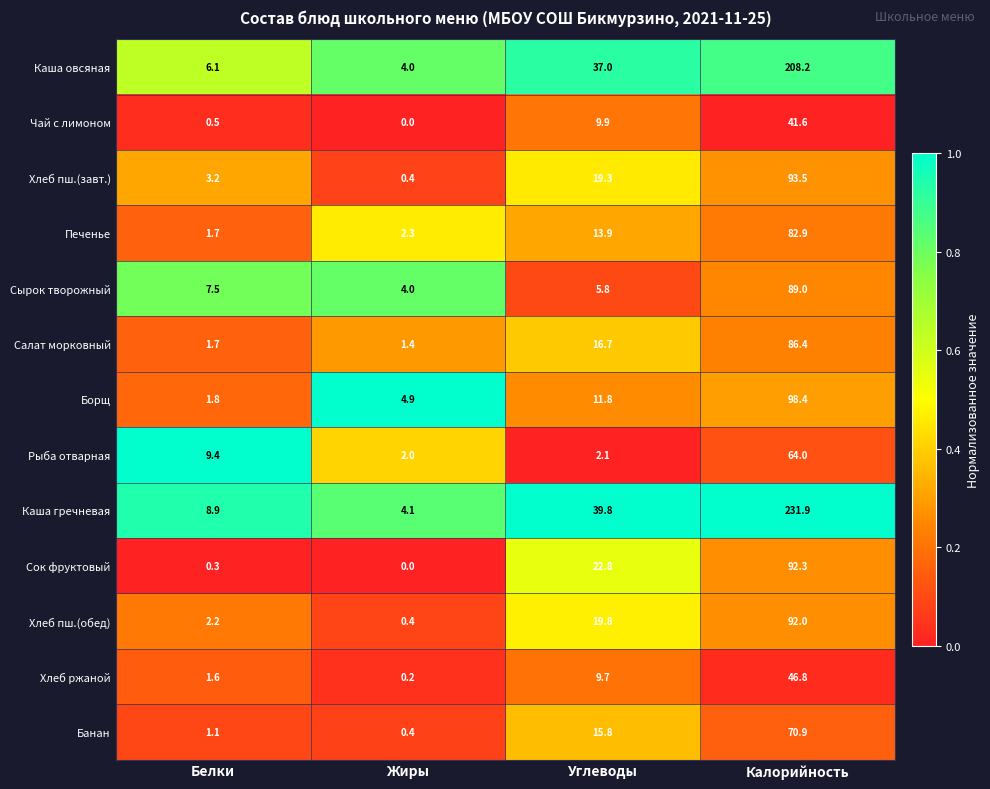

Which series has the largest total across all categories?

Каша гречневая